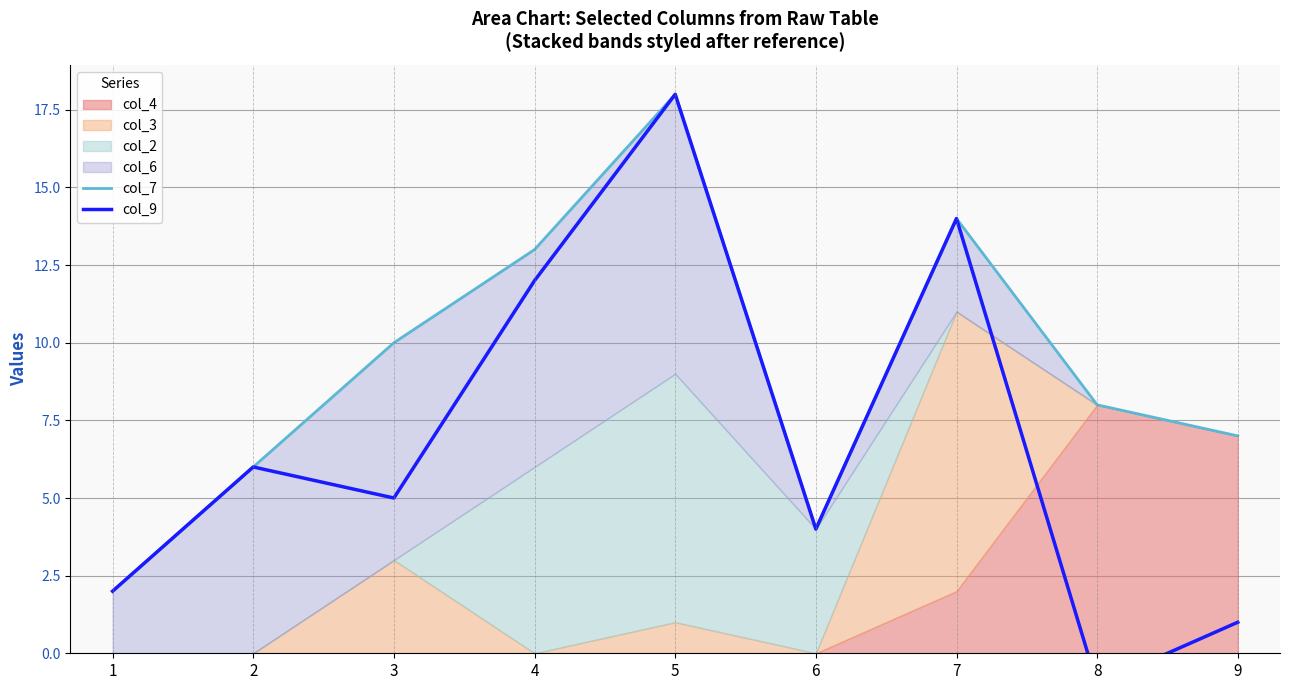

At which label is col_9 closest to 8?

2